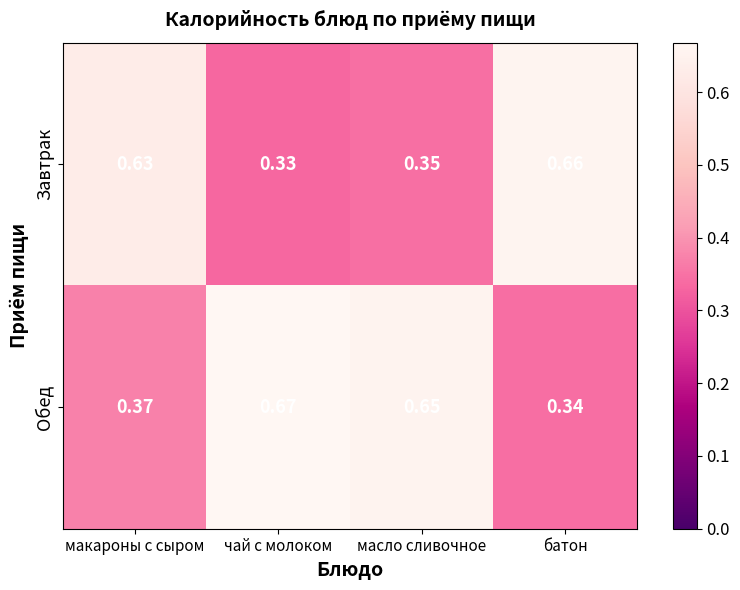

List the series in order of their peak value, lowest first.

Завтрак, Обед